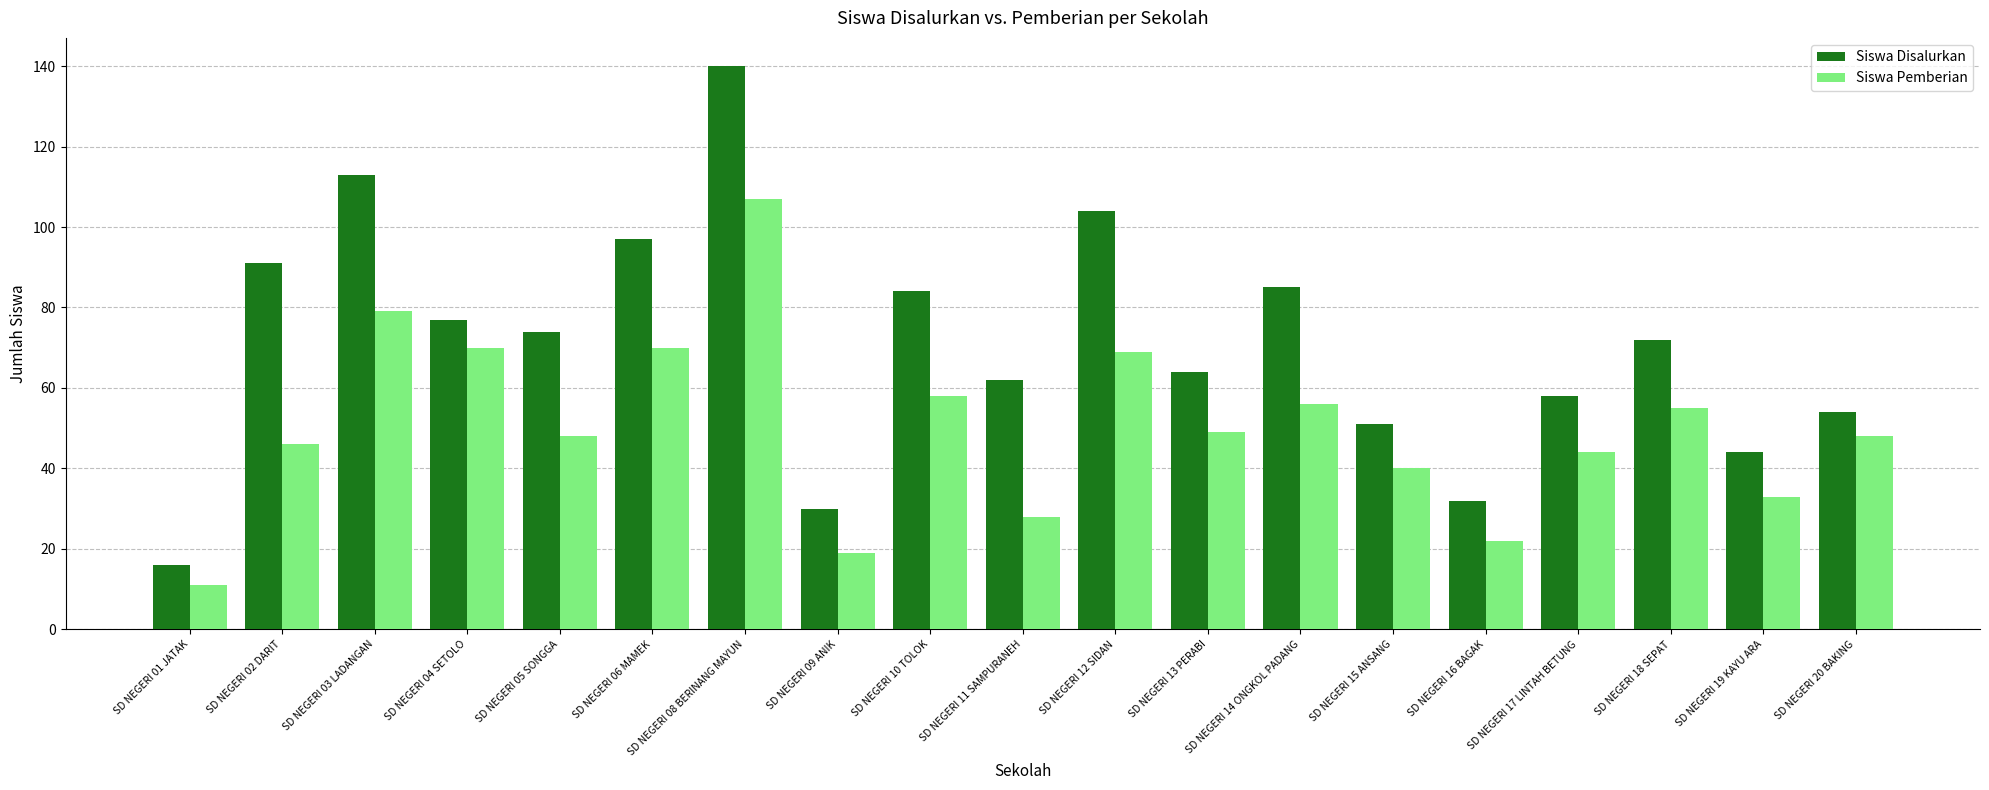

Rank the series at SD NEGERI 05 SONGGA from highest to lowest value.

Siswa Disalurkan, Siswa Pemberian